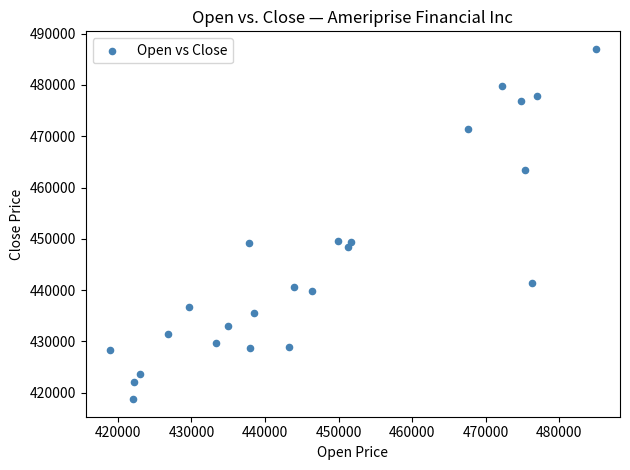

What is the range of X values (max minus min)?

66018